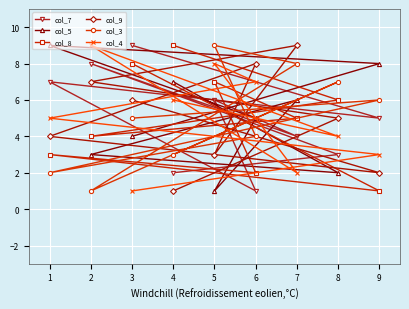

Which category has the lowest value in the col_8 series?

9